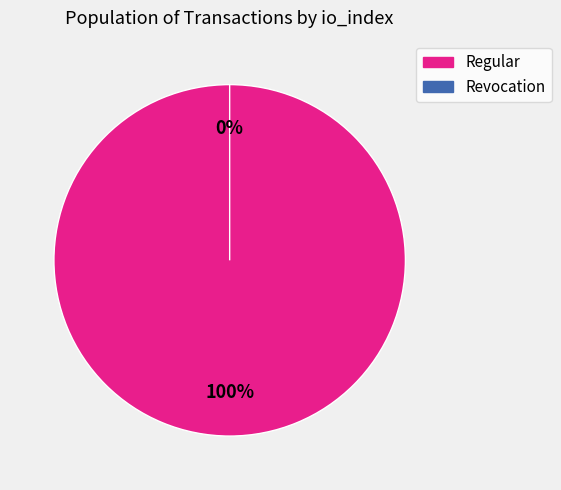

What is the total percentage of Regular (io_index=2) and Revocation (io_index=0)?

100.0%